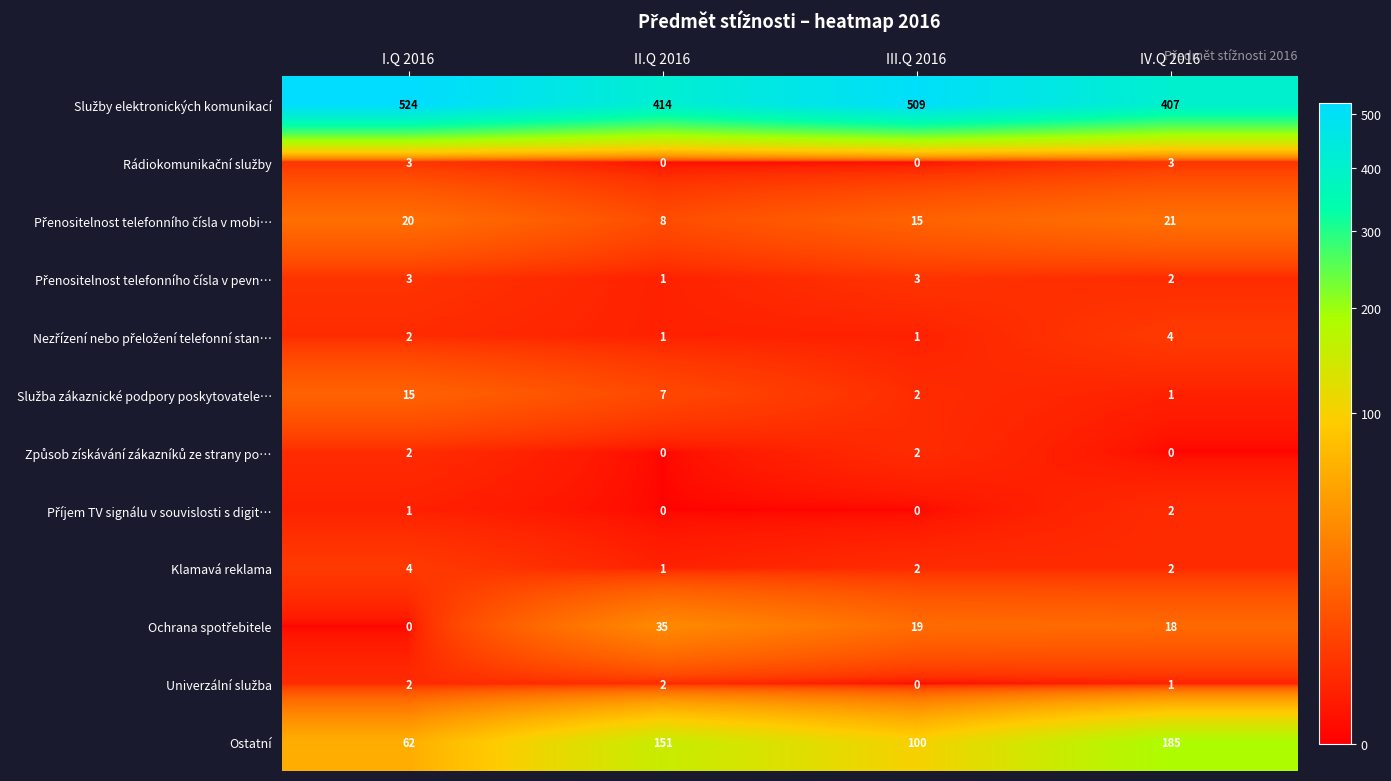

True or false: Ostatní has a value of 32 at I.Q 2016.

False